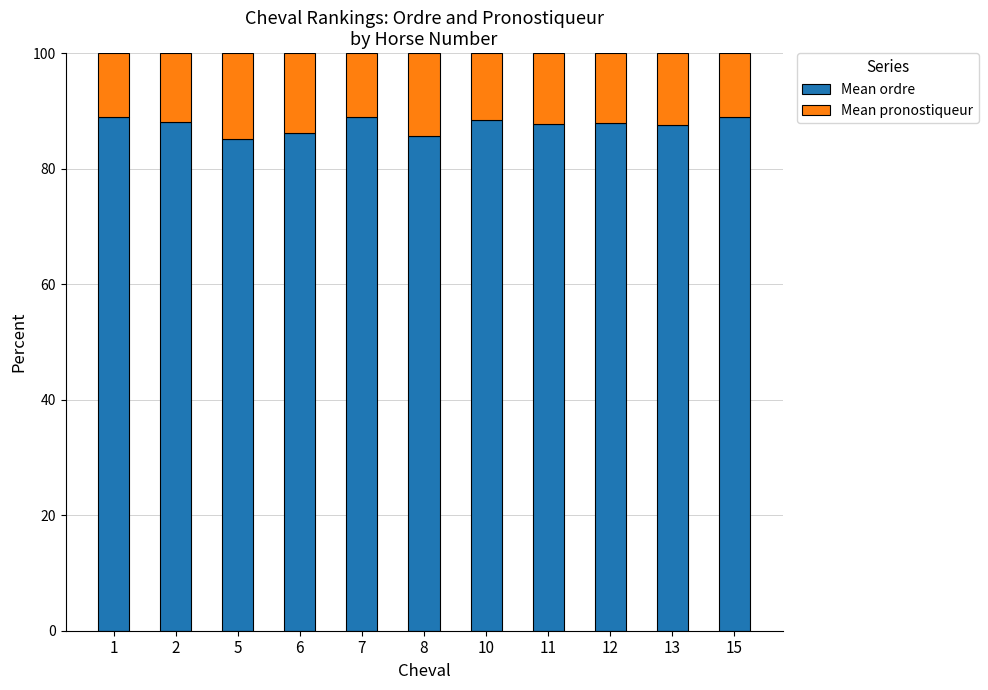

What is the sum of the Mean ordre values at 11 and 13?

175.2